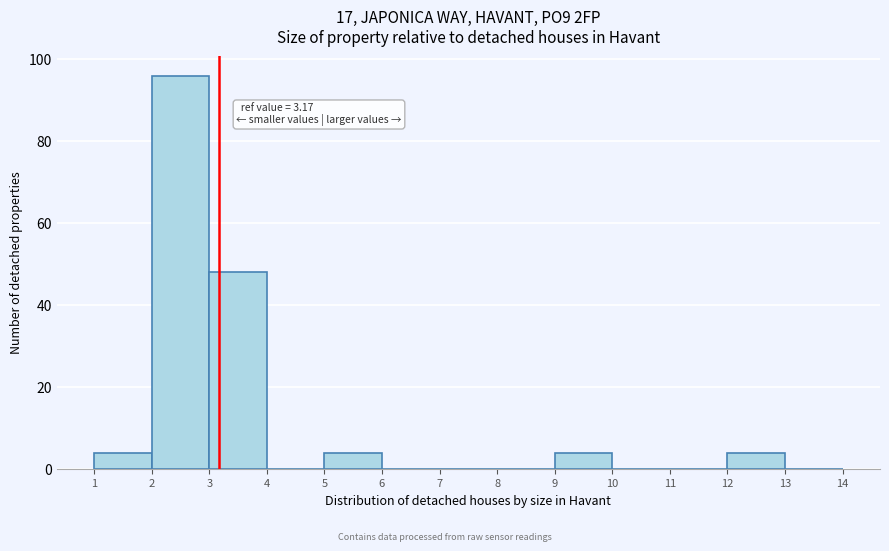

Which range on the x-axis has the tallest bar?

2 to 3